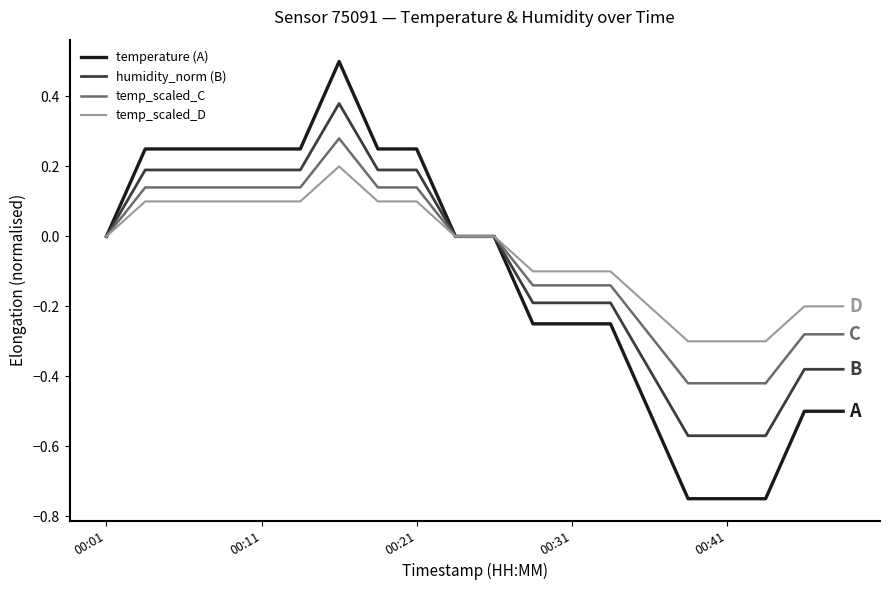

What is the maximum value shown in the chart?

0.5